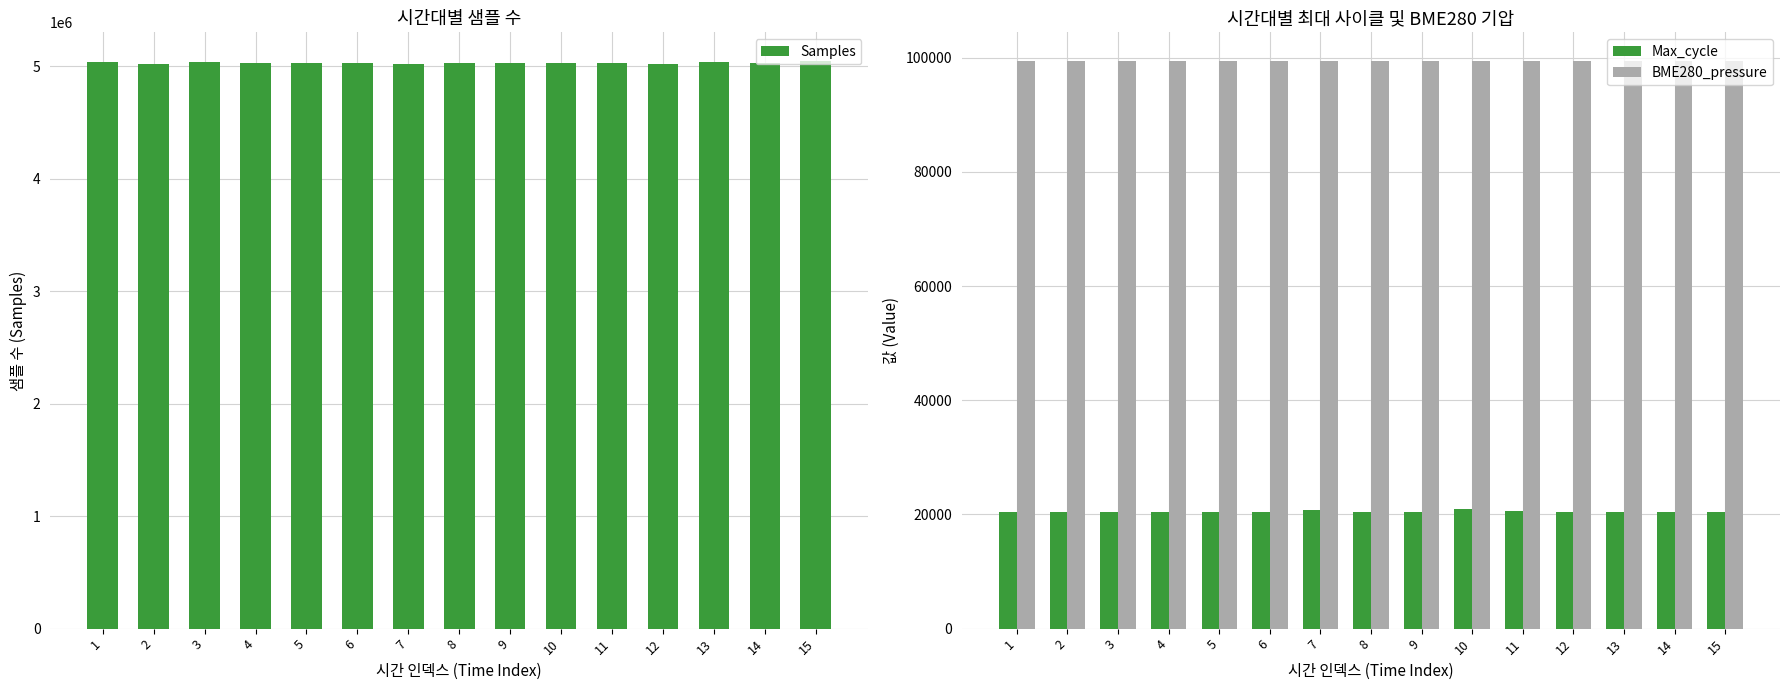

What is the difference between the highest and lowest values at 4?

5010675.0